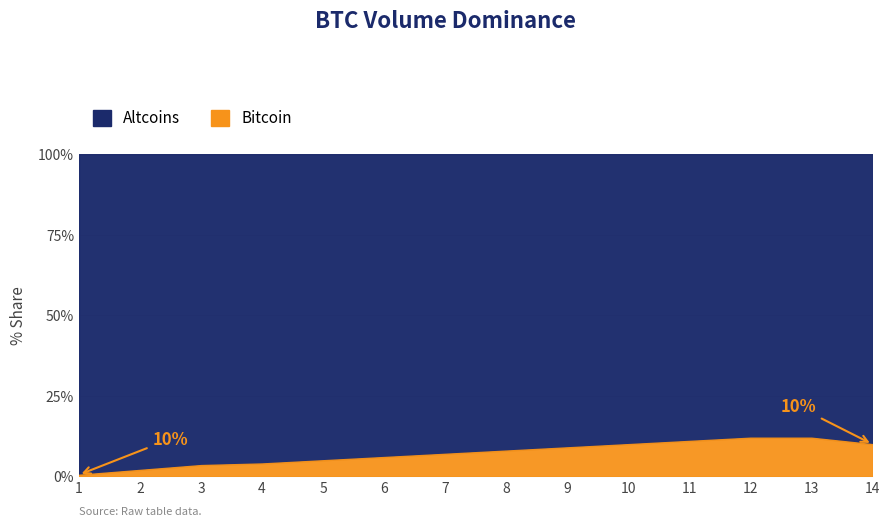

Rank the series at 7 from highest to lowest value.

Altcoins, Bitcoin